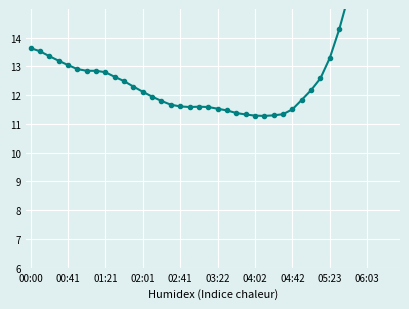

What is the greatest value displayed?

19.7